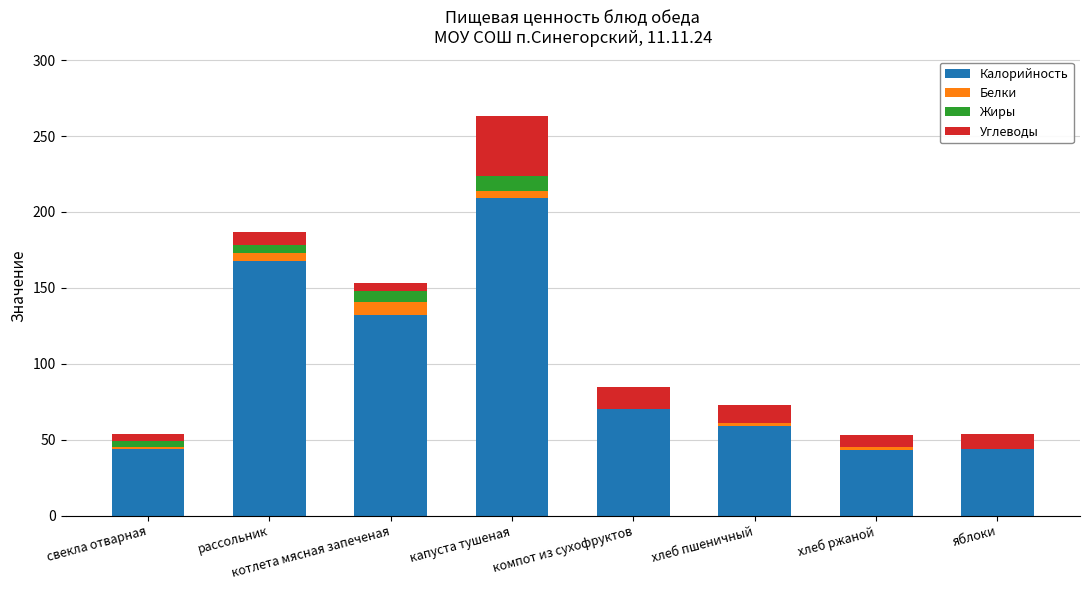

At which category is the sum across all series the highest?

капуста тушеная